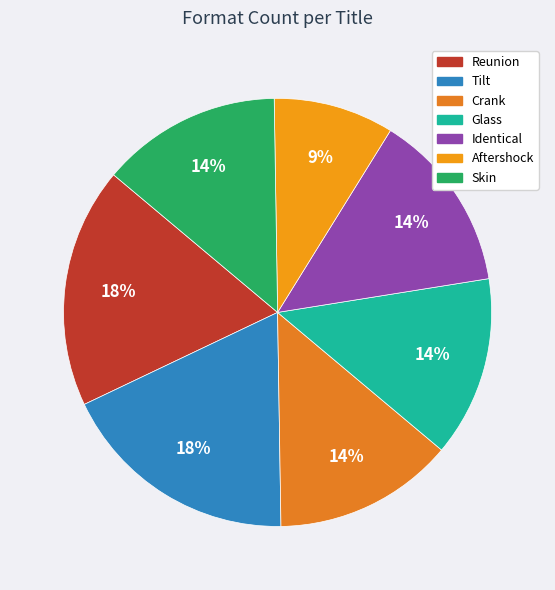

How many slices are in this pie chart?

7